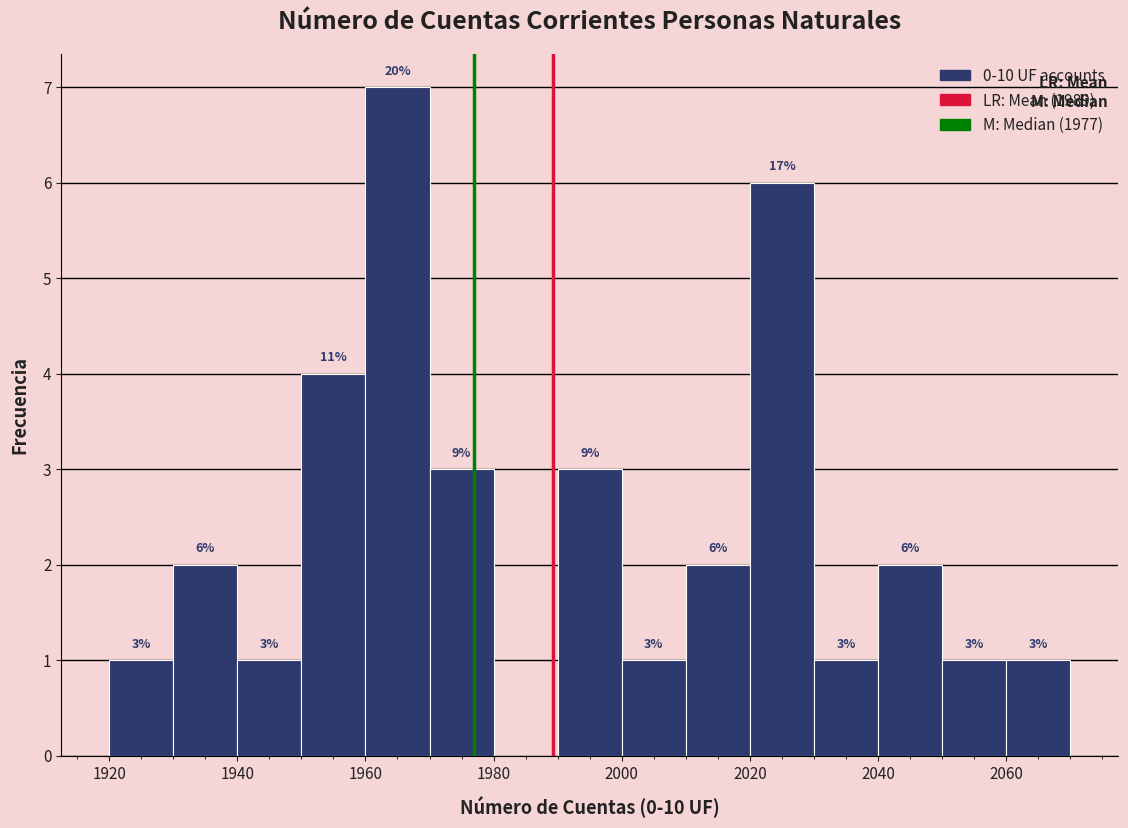

Which range on the x-axis has the tallest bar?

1960 to 1970